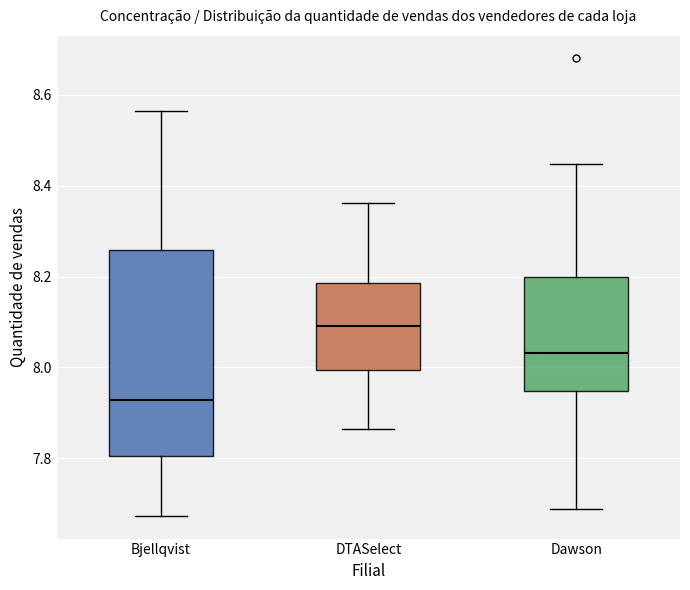

Reading left to right, read every box against the y-axis: the position of its median line, the range the box covers, and the ends of its whiskers. The values are not printed on the chart, so give them approximately, as read against the axis.

Bjellqvist: median 7.92, box 7.80 to 8.26, whiskers 7.68 to 8.56
DTASelect: median 8.10, box 8.00 to 8.18, whiskers 7.86 to 8.36
Dawson: median 8.04, box 7.94 to 8.20, whiskers 7.68 to 8.44